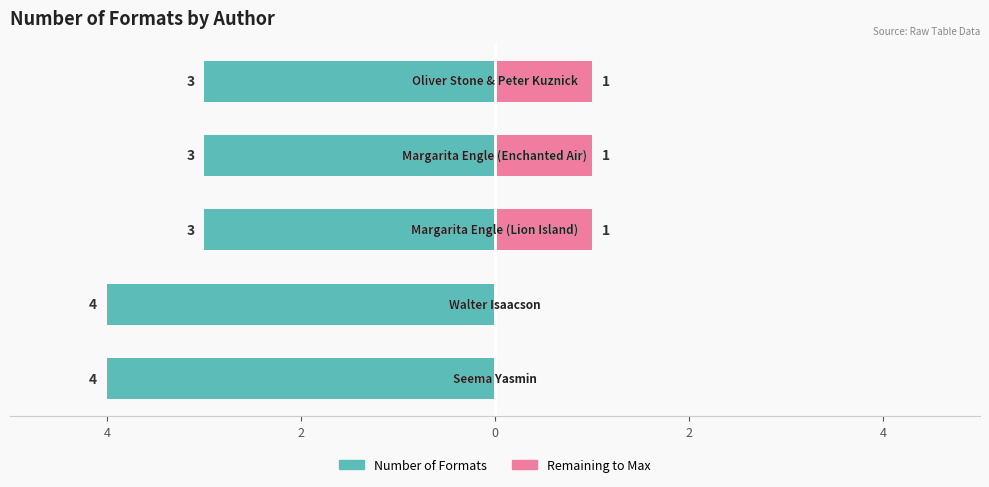

Reading left to right, list all the values displayed in this chart.

Number of Formats: 6=-4	4=-4	2=-3	0=-3	2=-3
Remaining to Max: 6=0	4=0	2=1	0=1	2=1